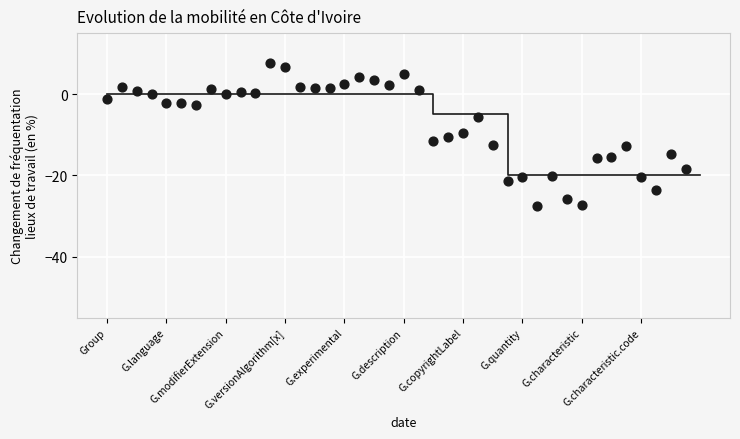

What is the range of Y values (max minus min)?

35.2